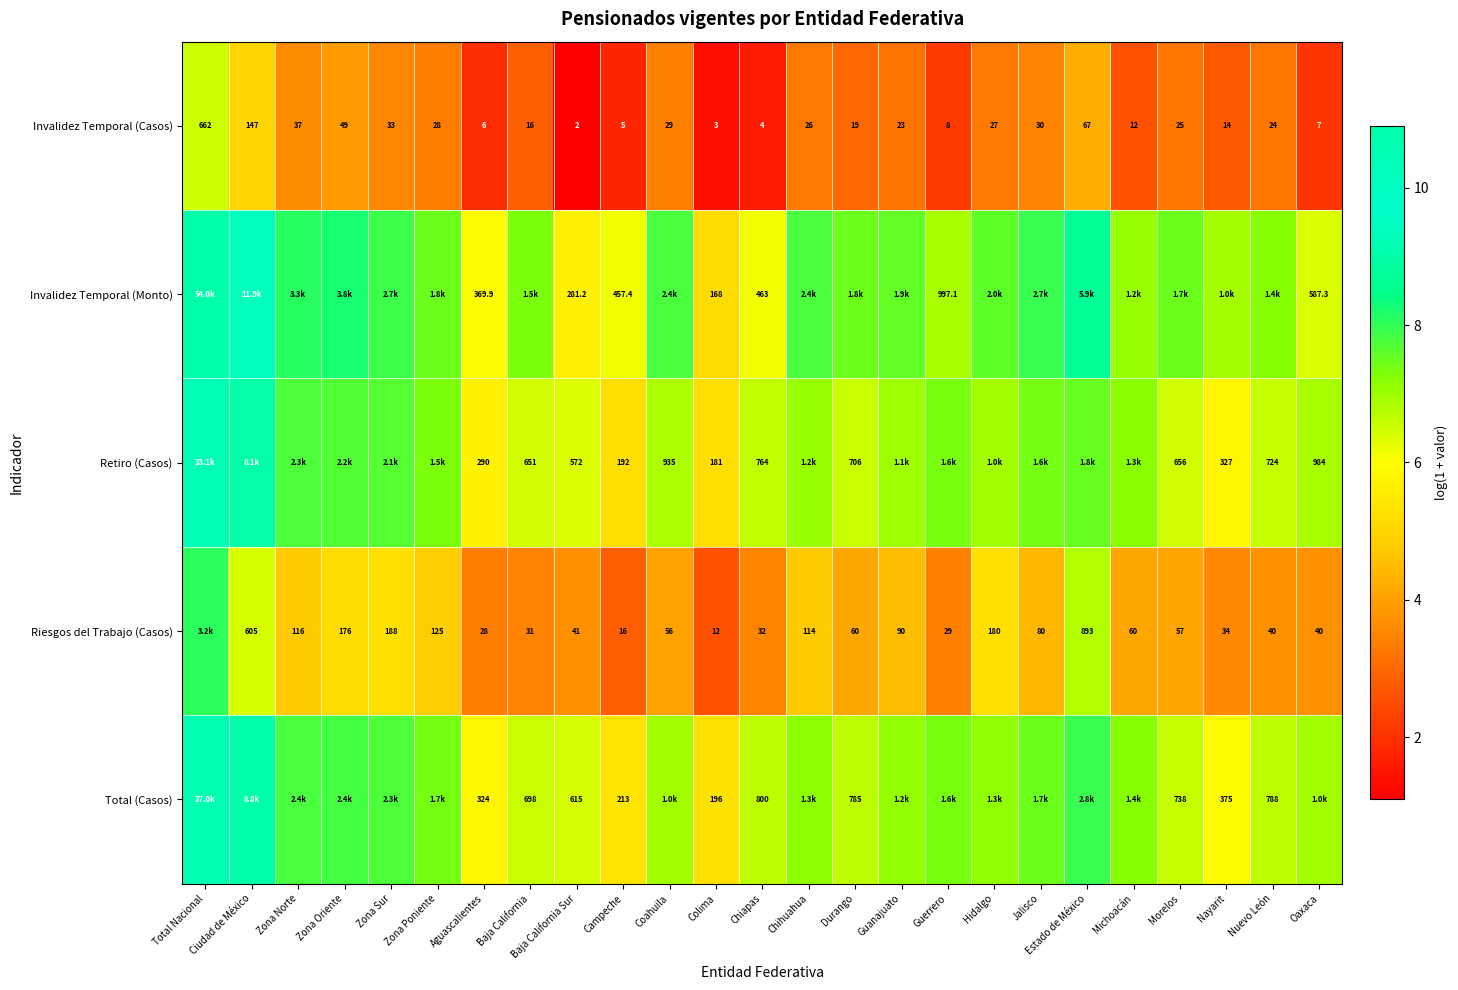

Rank the categories by Invalidez Temporal (Casos) value from highest to lowest.

Total Nacional, Ciudad de México, Estado de México, Zona Oriente, Zona Norte, Zona Sur, Jalisco, Coahuila, Zona Poniente, Hidalgo, Chihuahua, Morelos, Nuevo León, Guanajuato, Durango, Baja California, Nayarit, Michoacán, Guerrero, Oaxaca, Aguascalientes, Campeche, Chiapas, Colima, Baja California Sur